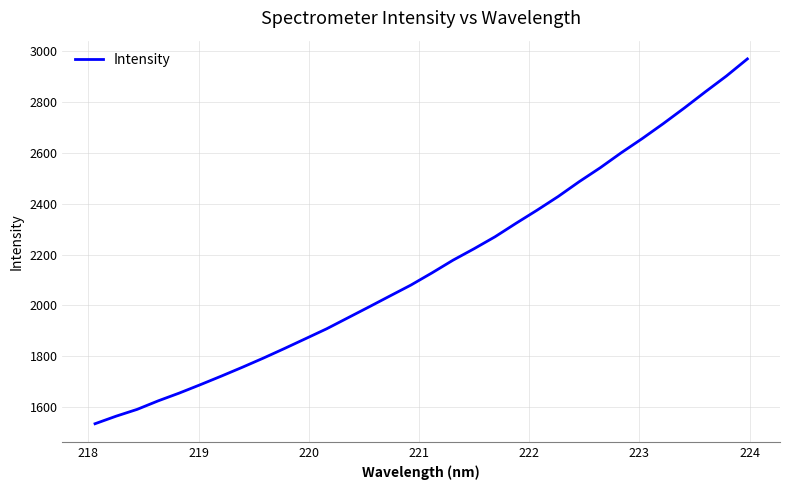

What is the smallest value displayed?

1534.8